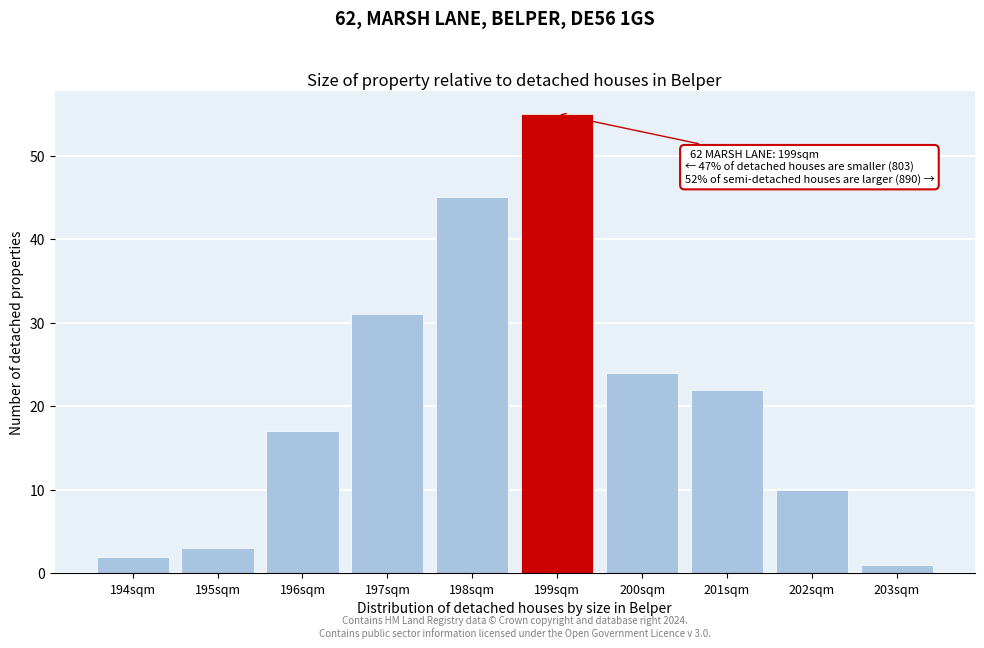

Reading left to right, extract all data points from this chart.

194sqm=2	195sqm=3	196sqm=17	197sqm=31	198sqm=45	199sqm=55	200sqm=24	201sqm=22	202sqm=10	203sqm=1